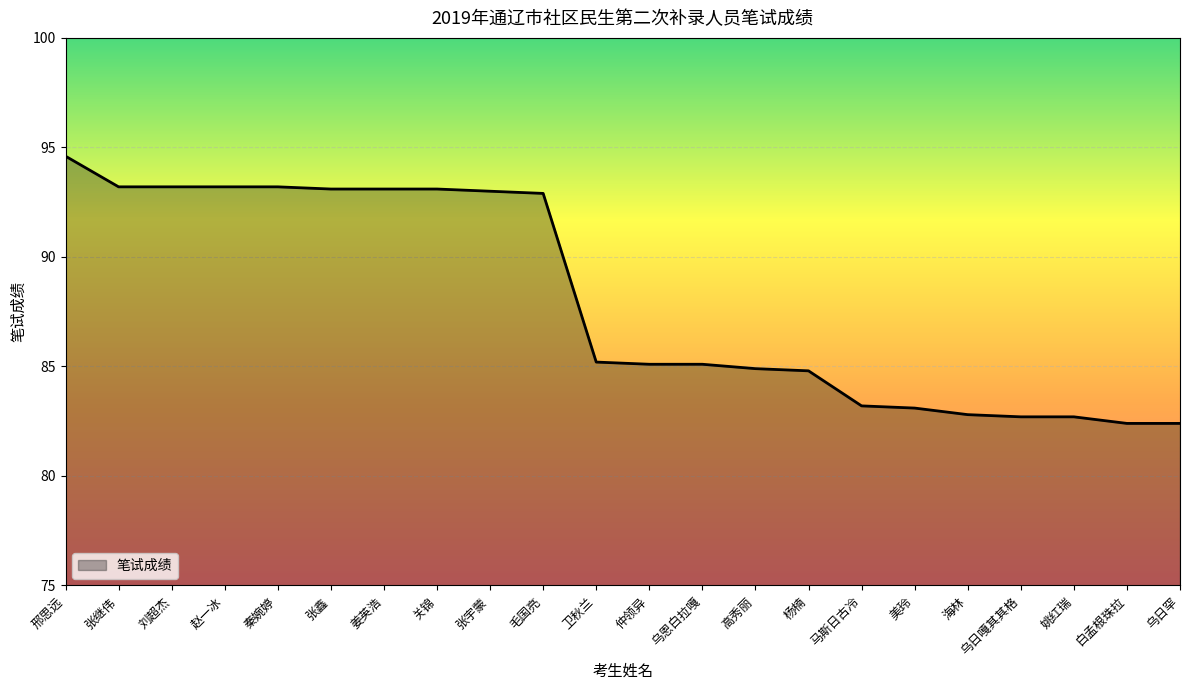

Does the chart display data point markers on the line(s)?

No